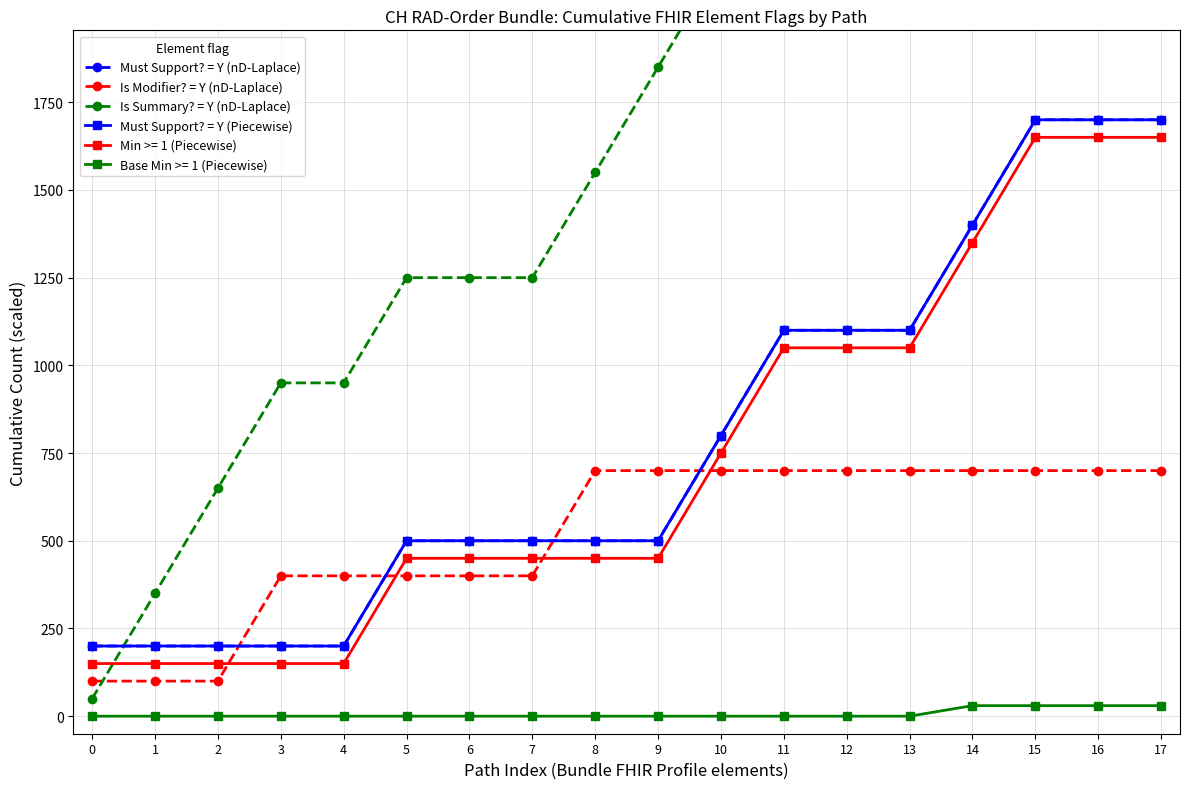

What is the sum of all Is Summary? = Y (nD-Laplace) values?

35700